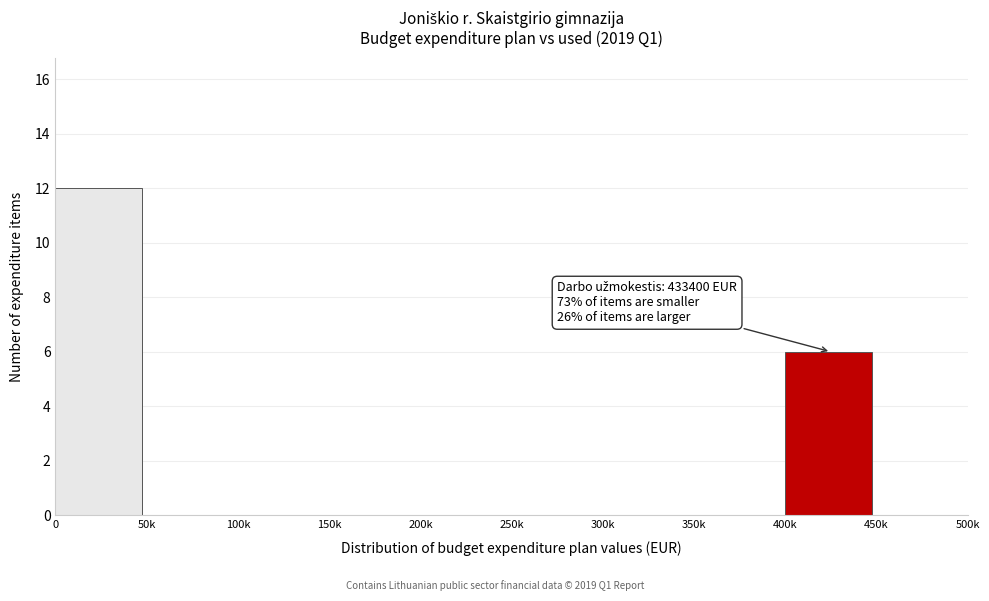

Reading left to right, extract all data points from this chart.

0=12	50k=0	100k=0	150k=0	200k=0	250k=0	300k=0	350k=0	400k=6	450k=0